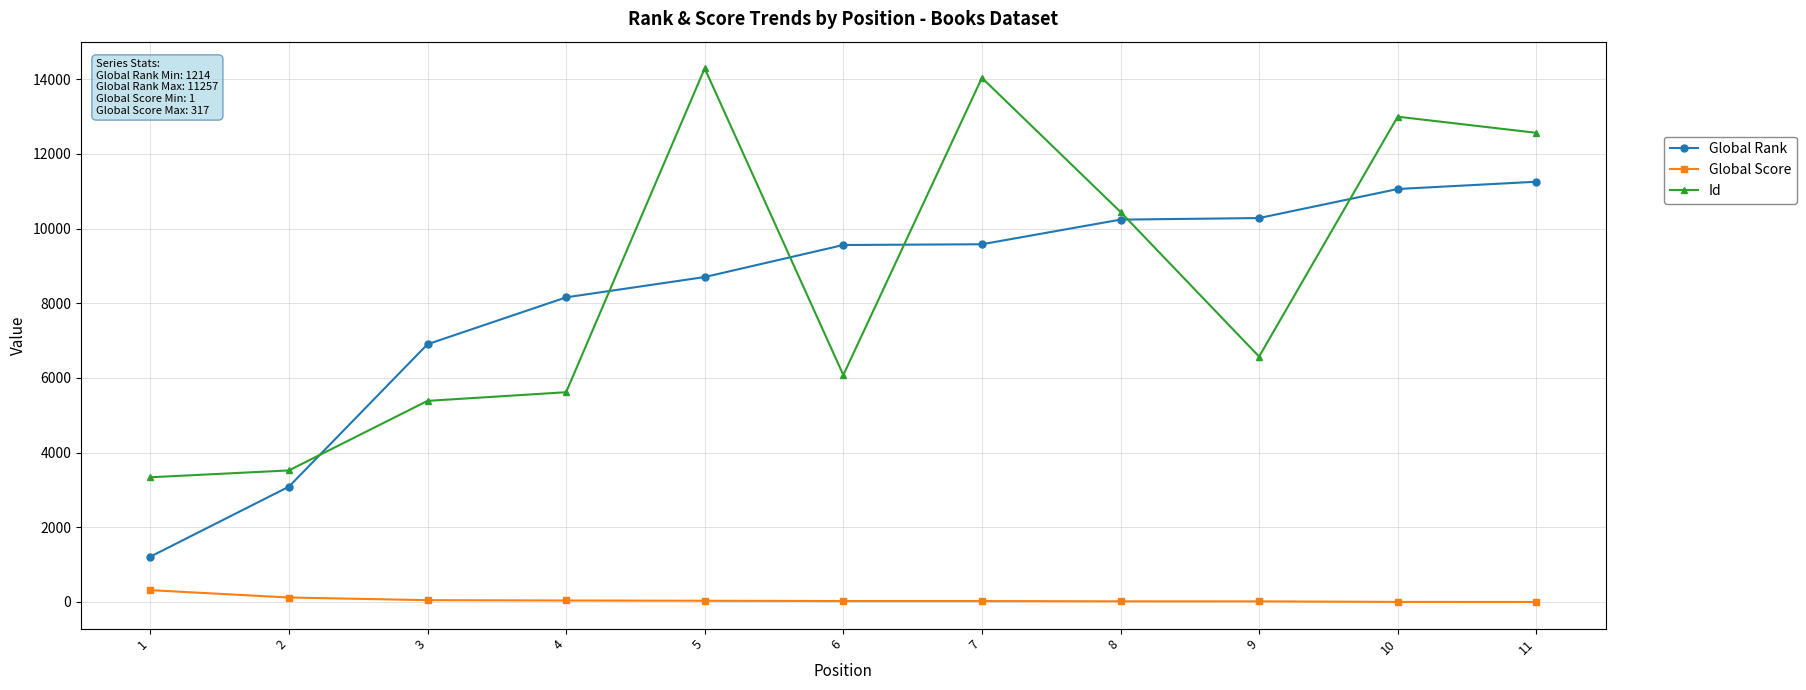

True or false: Id has a value of 4777 at 1.

False